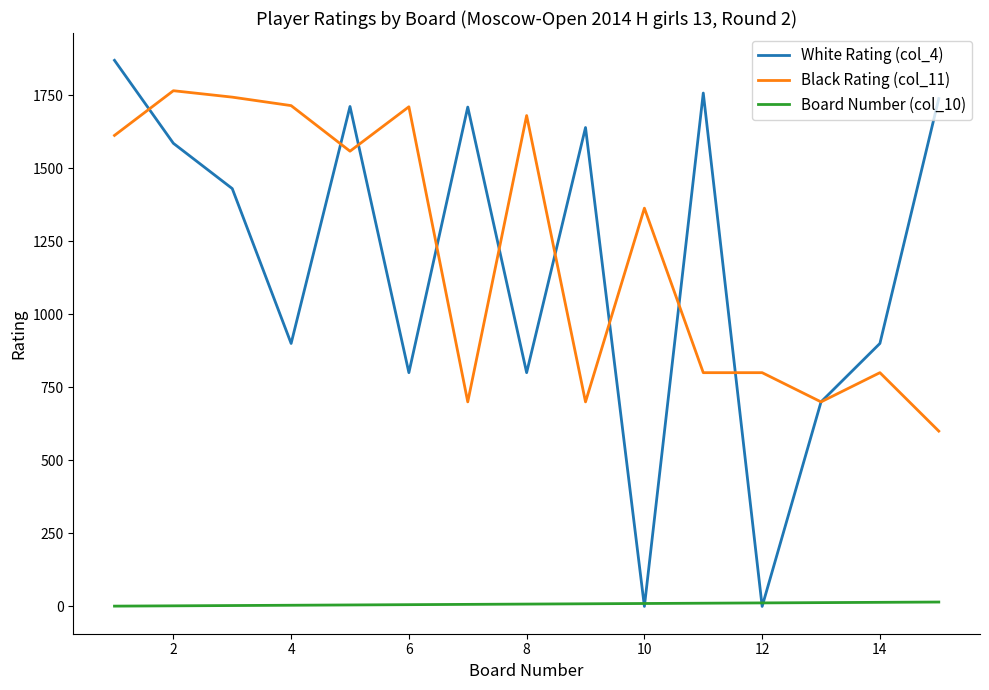

Which series has the largest range (max minus min)?

White Rating (col_4)